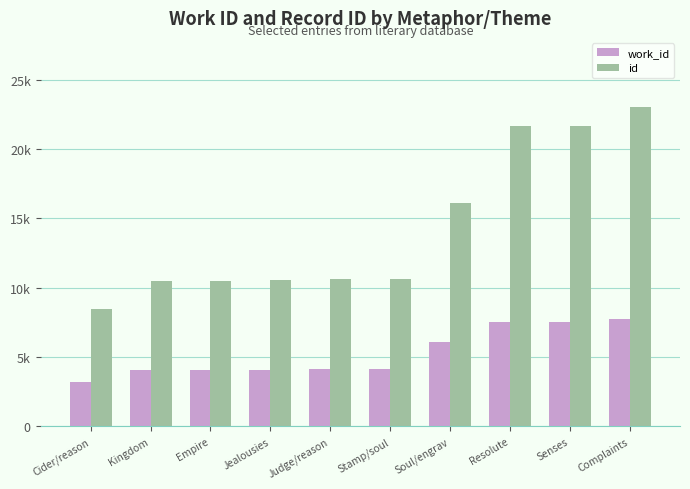

Which label corresponds to the smallest value in the chart?

Cider/reason